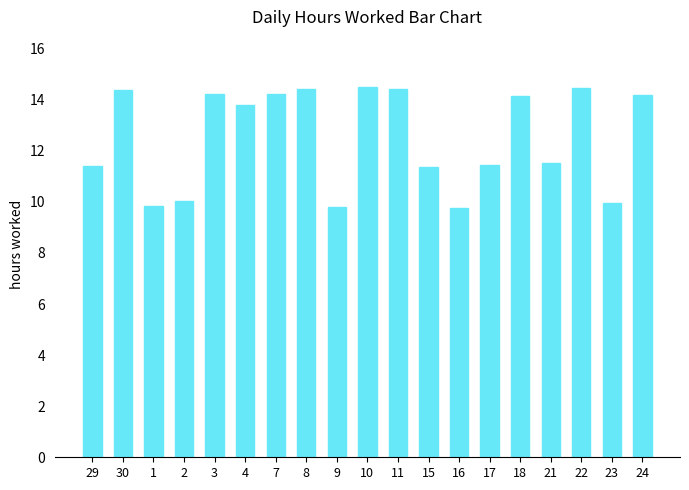

Approximately how many times larger is the value at 2 compared to 10?

0.7